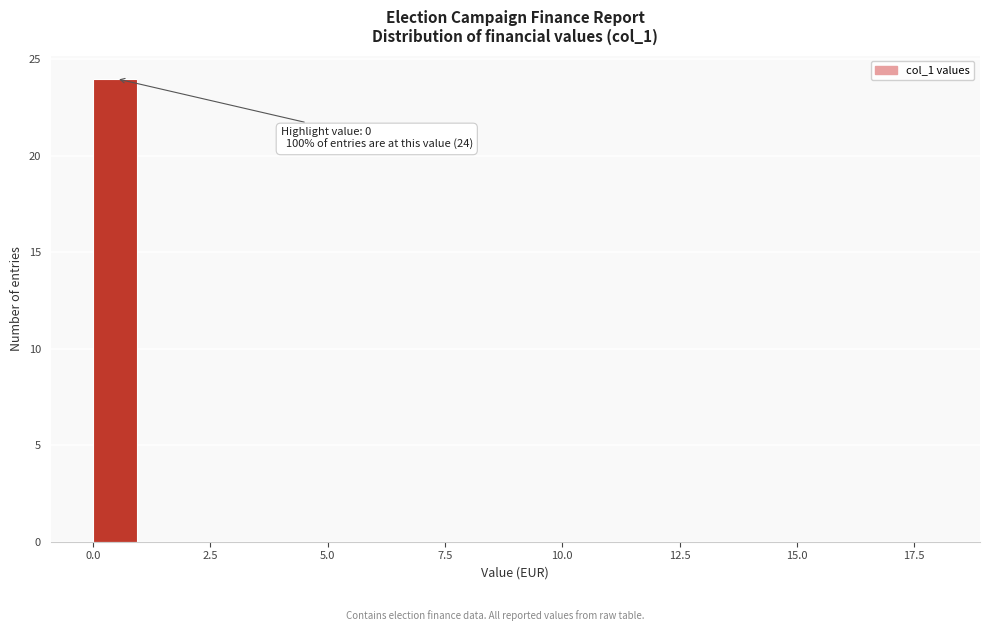

Read against the x-axis, roughly where is the centre of the tallest bar?

0.5